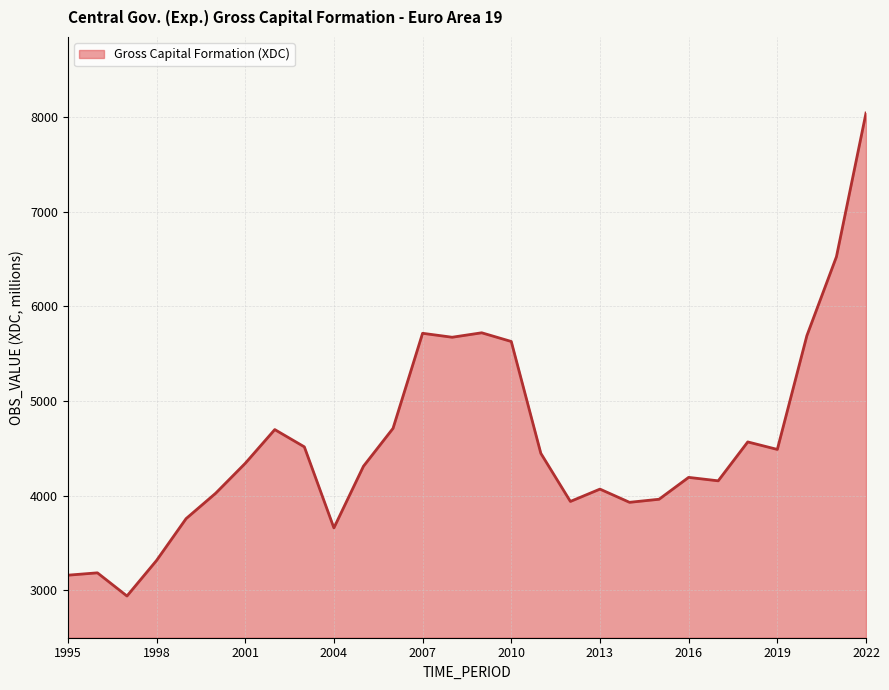

What is the greatest value displayed?

8044.6